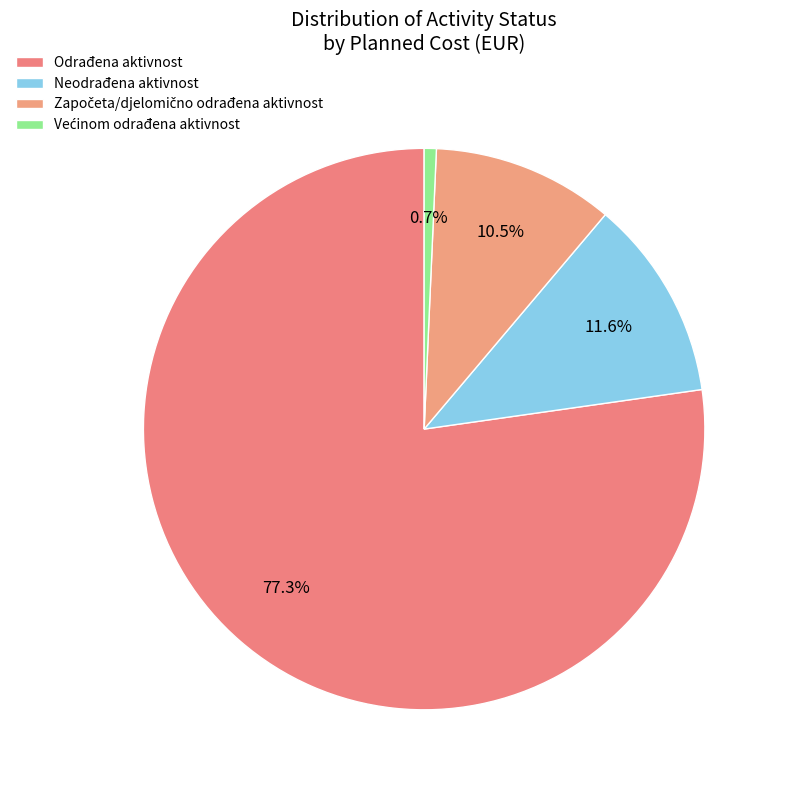

Combined, do Odrađena aktivnost and Većinom odrađena aktivnost account for over 50%?

Yes